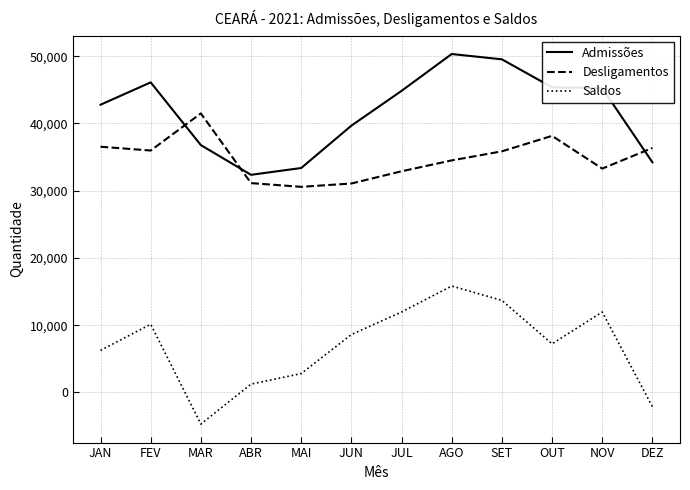

True or false: Admissões and Desligamentos intersect in this chart.

True